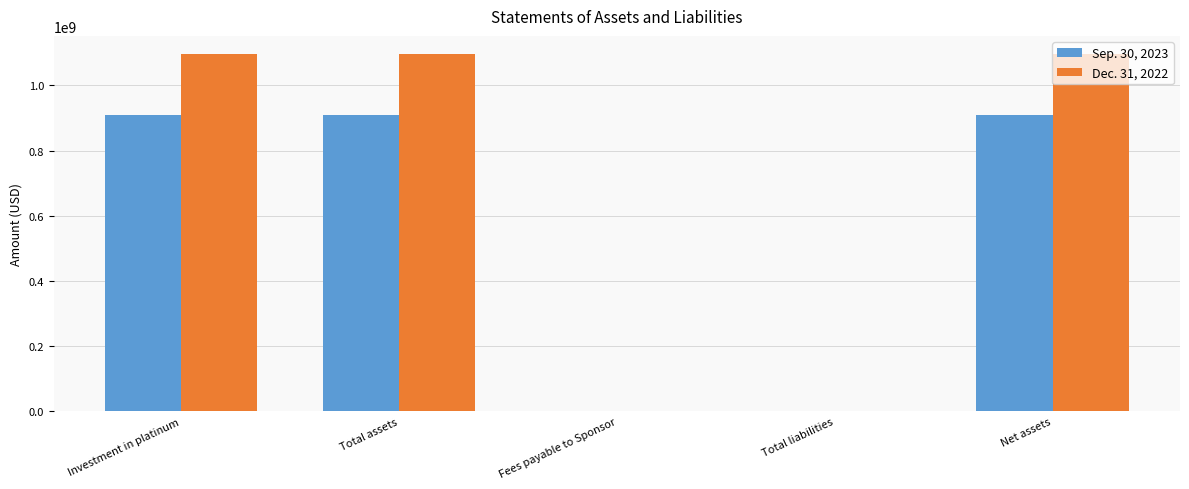

Is the value of Dec. 31, 2022 at Total liabilities greater than the value of Sep. 30, 2023 at Total assets?

No